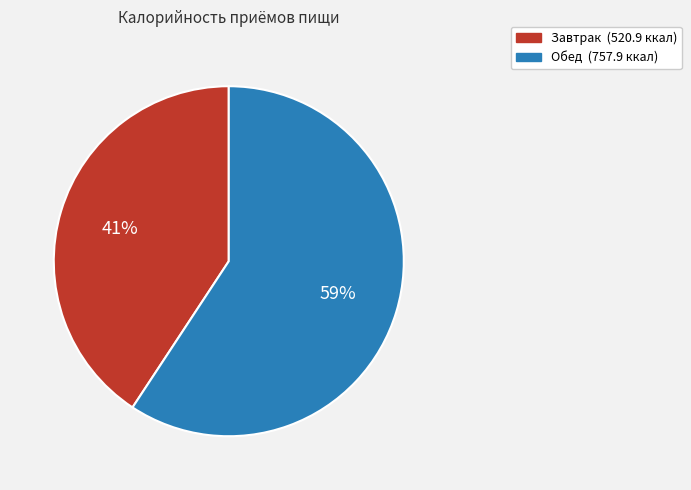

The Завтрак slice represents 41% of the pie. True or false?

True